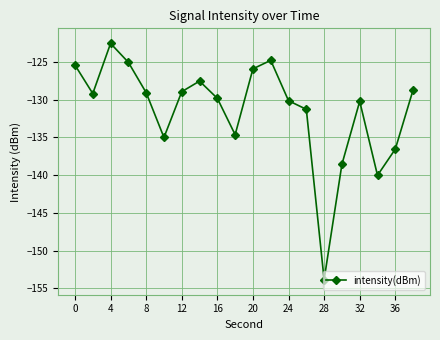

What is the smallest value displayed?

-153.9